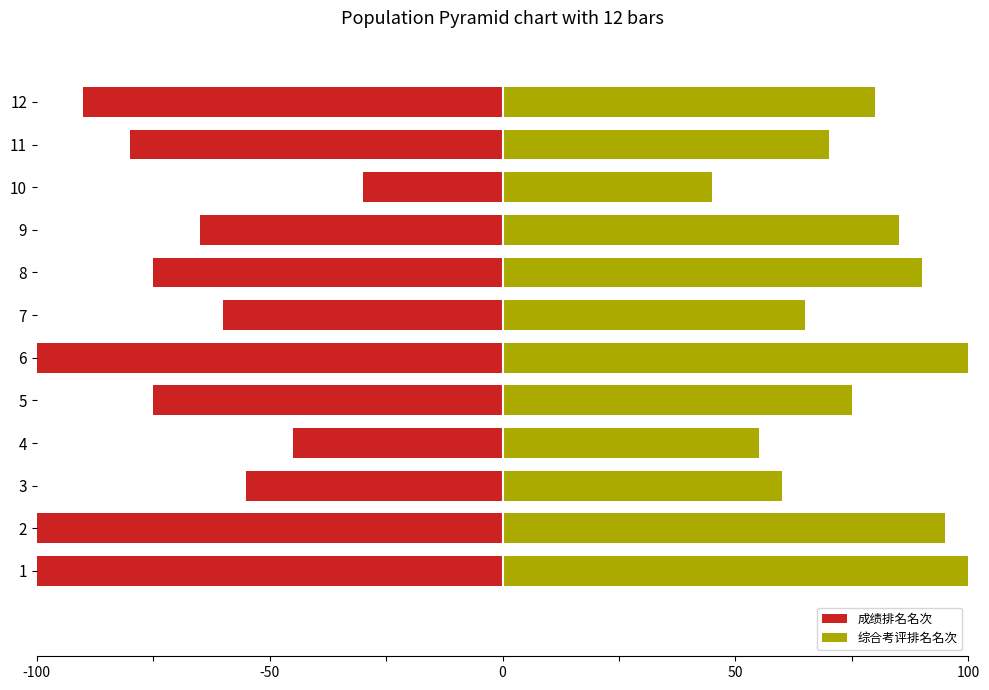

At how many categories does at least one series exceed -72?

12